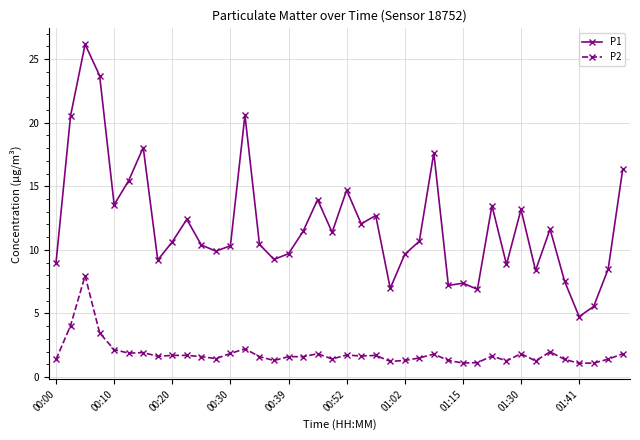

True or false: P1 and P2 intersect in this chart.

False